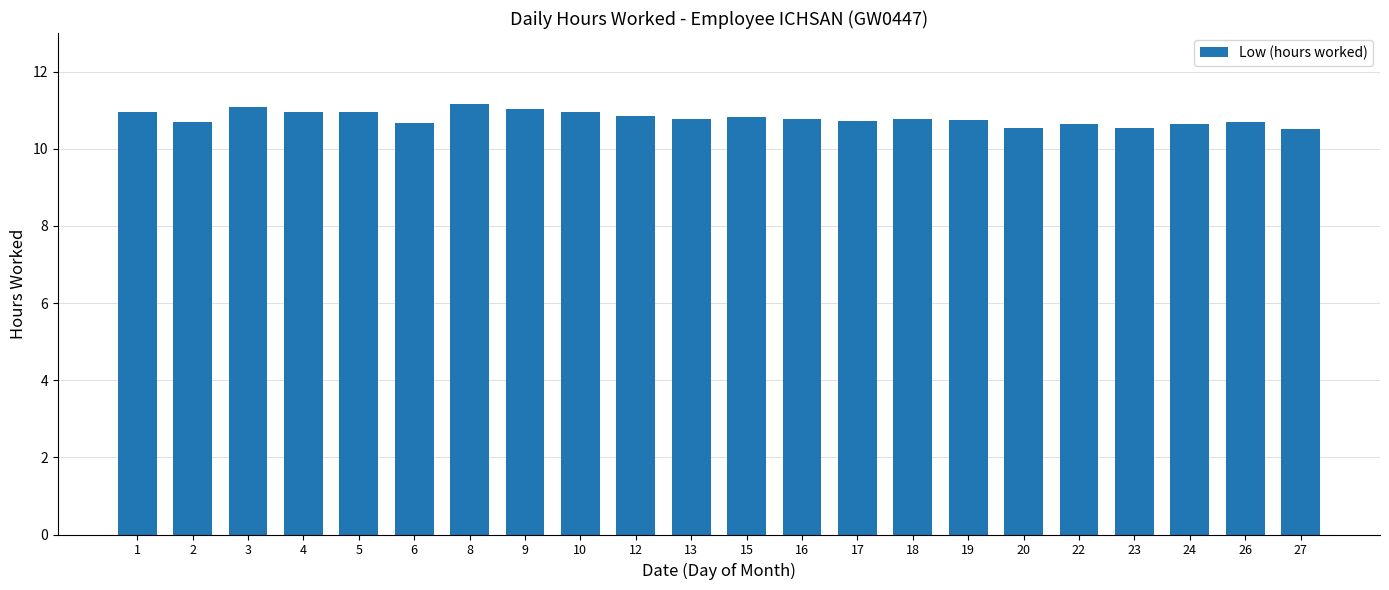

How many bars are there in total?

22